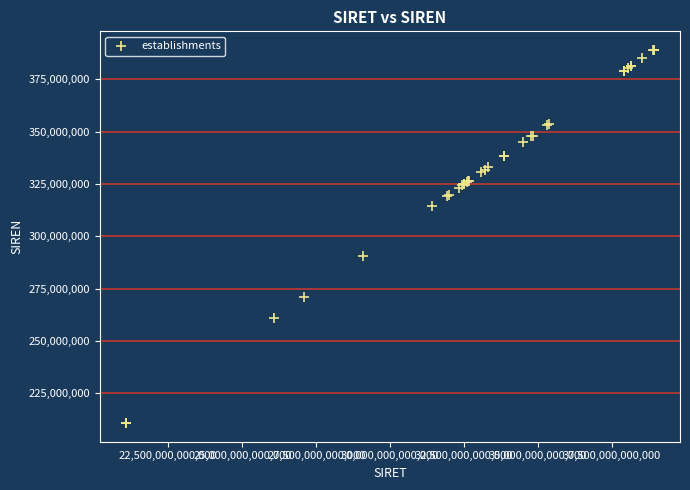

What Y value in the scatter plot is closest to 299894280?

290800200